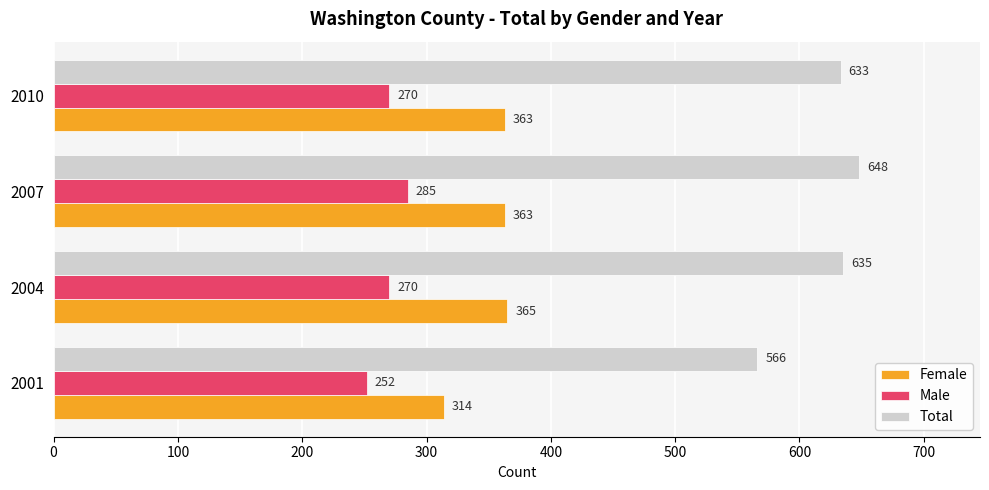

What is the sum of the Female values at 2004 and 2007?

728